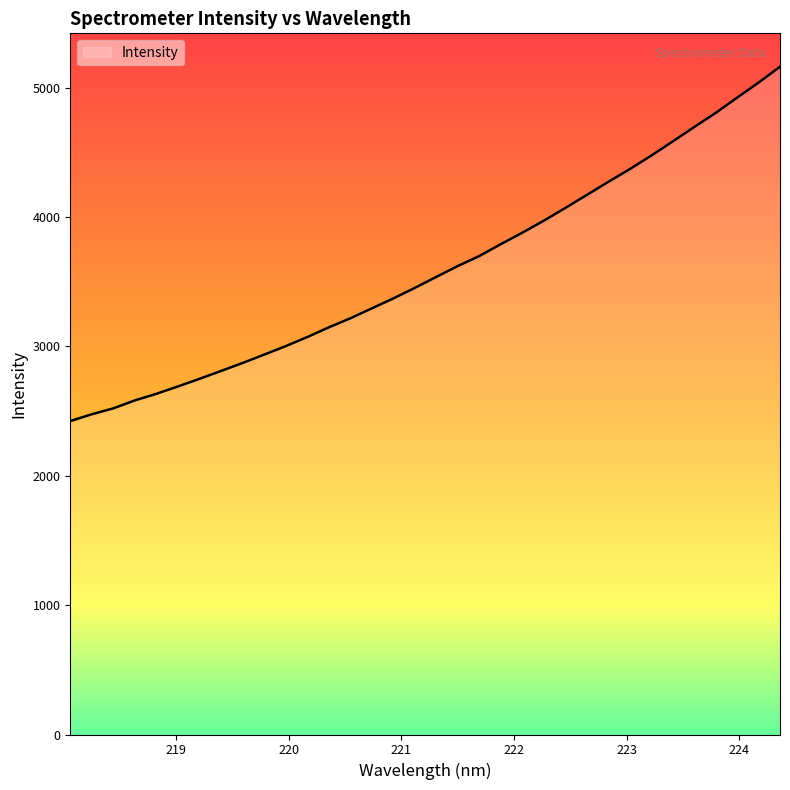

What is the maximum value shown in the chart?

5160.9